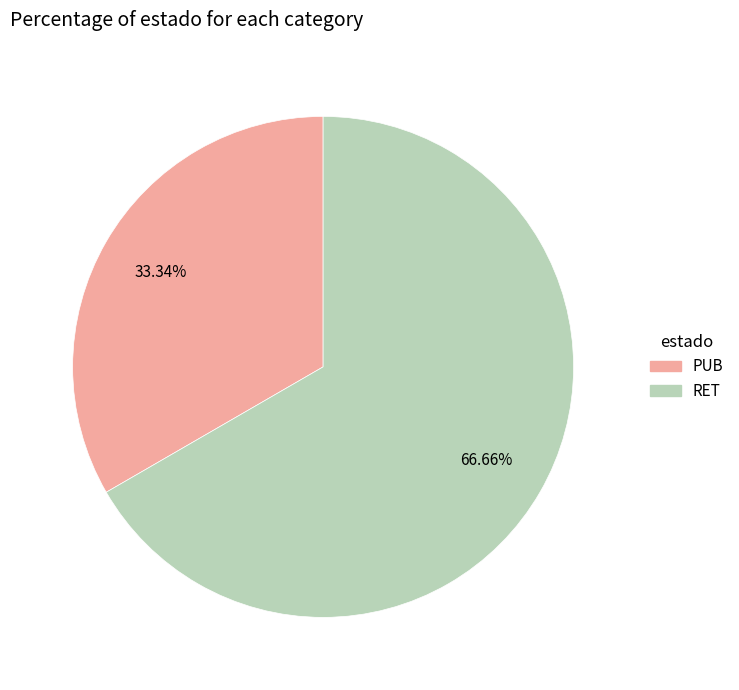

Is there any slice that represents more than half of the pie?

Yes